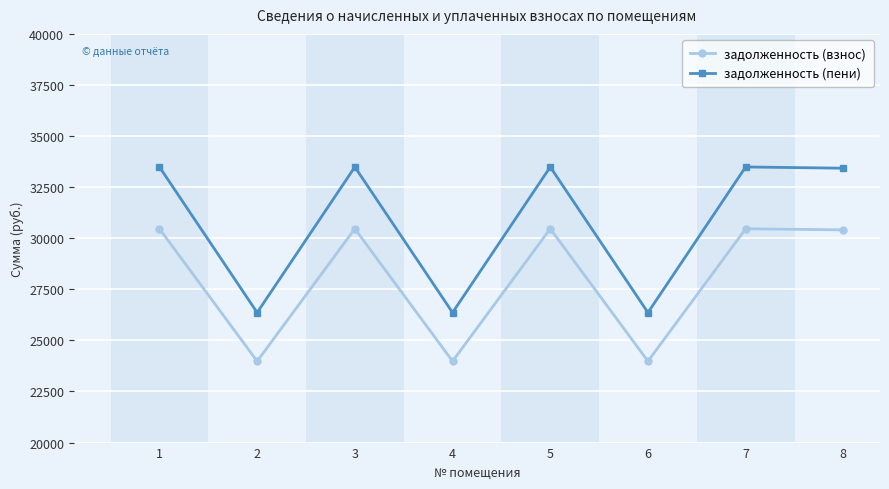

Which series has the largest range (max minus min)?

задолженность (пени)